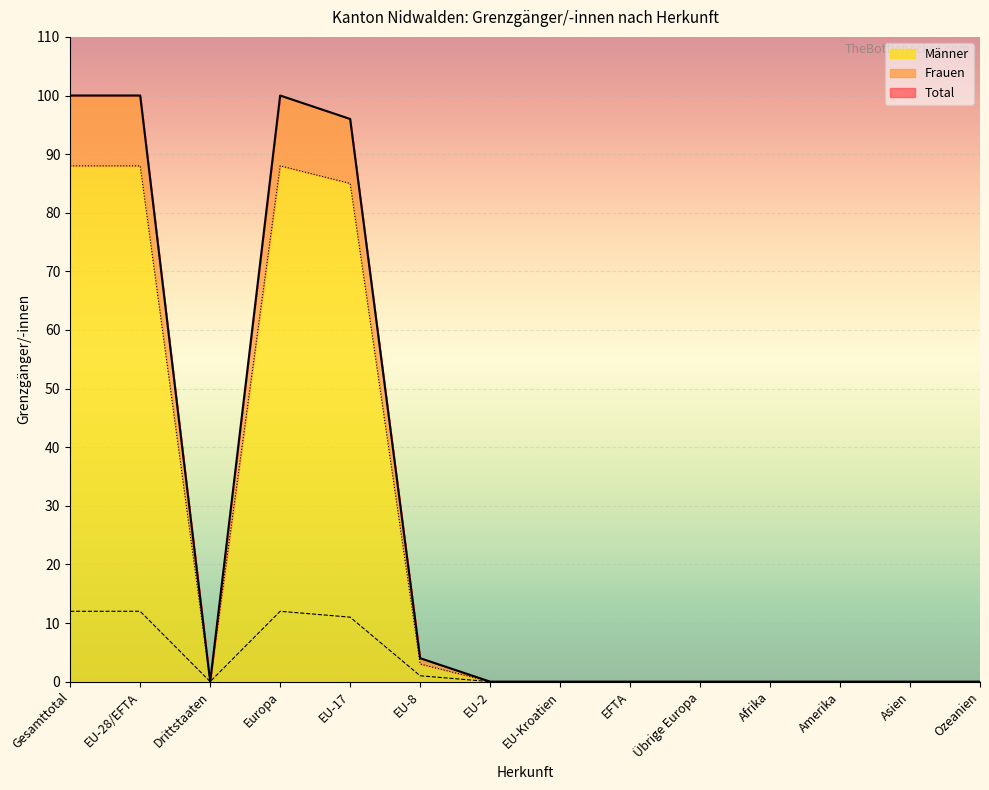

Reading left to right, what are all the values shown in this chart?

Total: 100	100	0	100	96	4	0	0	0	0	0	0	0	0
Frauen: 12	12	0	12	11	1	0	0	0	0	0	0	0	0
Männer: 88	88	0	88	85	3	0	0	0	0	0	0	0	0